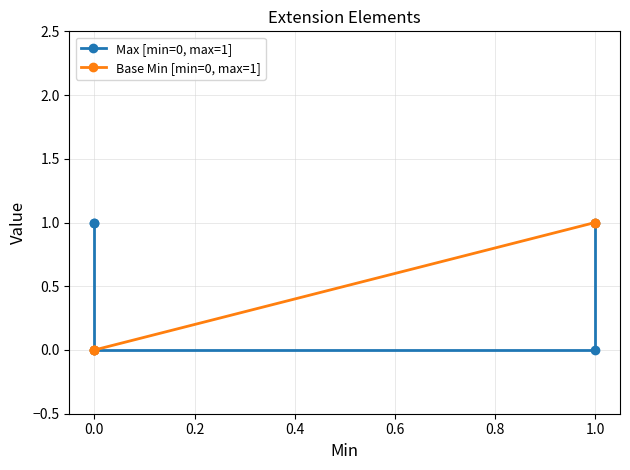

How many positive values does the Max [min=0, max=1] series have?

3